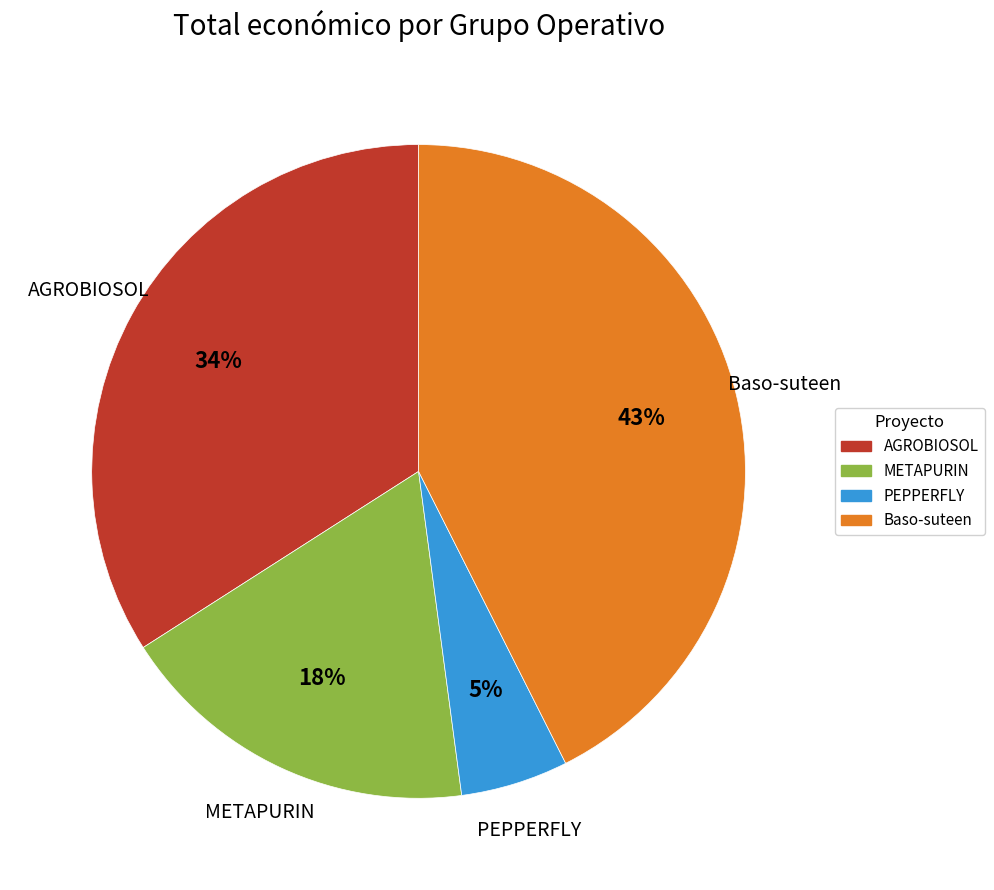

Combined, do METAPURIN and AGROBIOSOL account for over 50%?

Yes